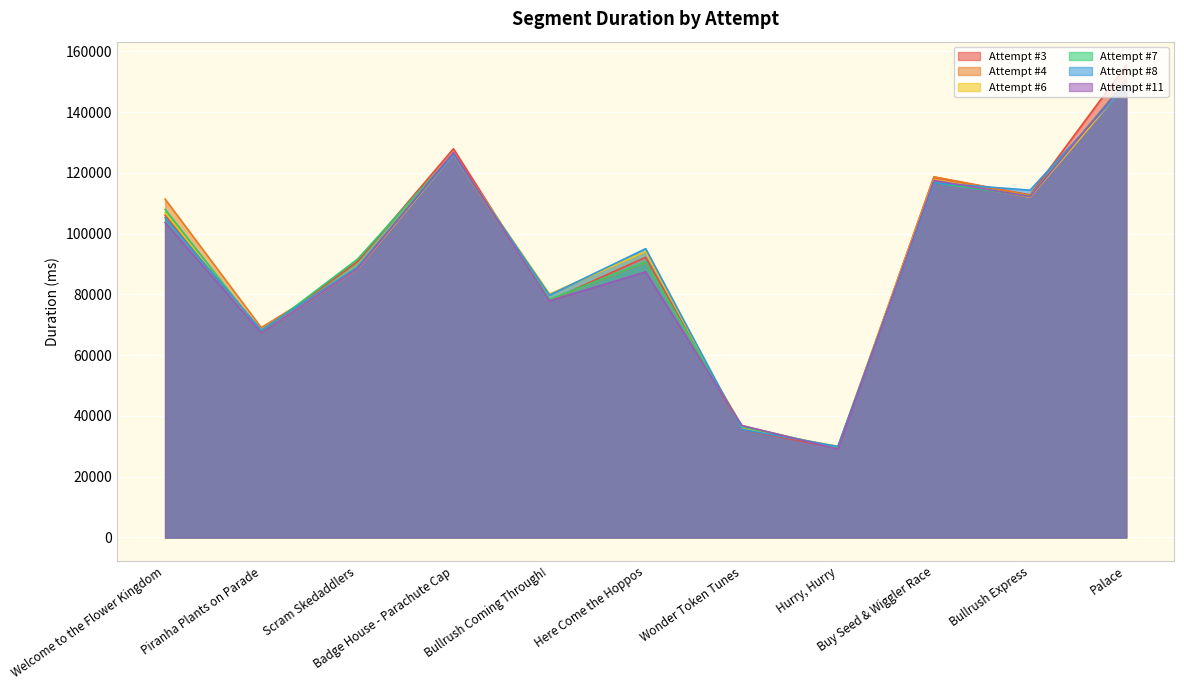

How many categories are shown in the chart?

11